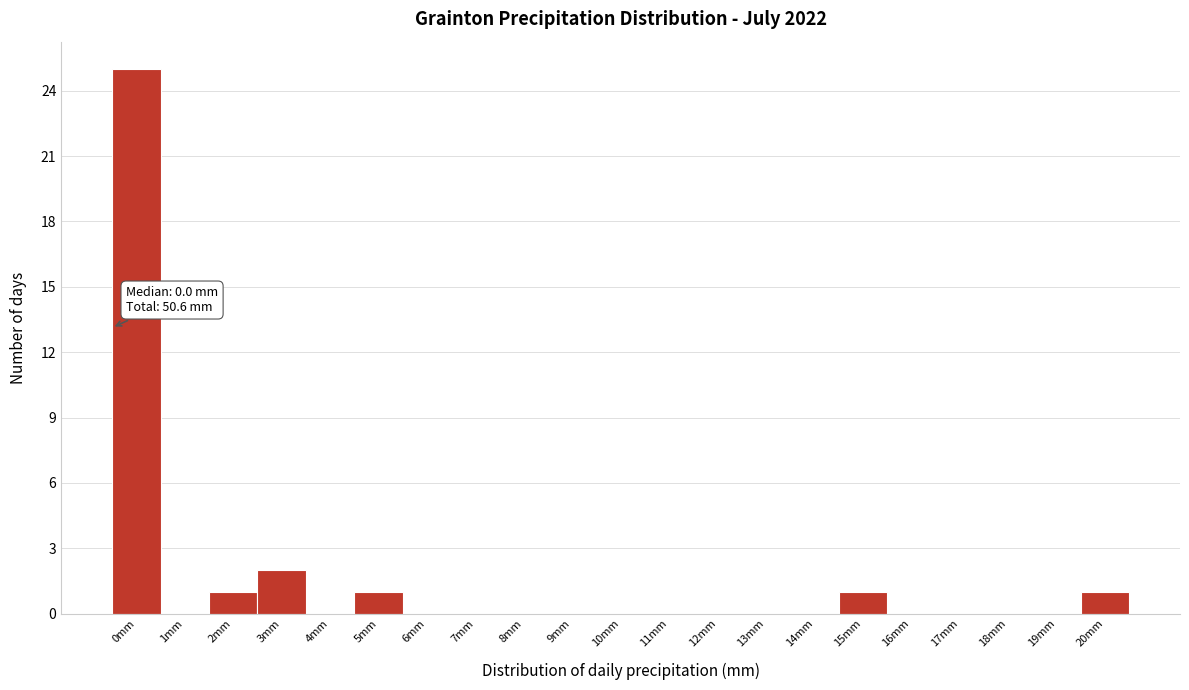

Reading right to left, what are all the values shown in this chart?

20mm=1	19mm=0	18mm=0	17mm=0	16mm=0	15mm=1	14mm=0	13mm=0	12mm=0	11mm=0	10mm=0	9mm=0	8mm=0	7mm=0	6mm=0	5mm=1	4mm=0	3mm=2	2mm=1	1mm=0	0mm=25